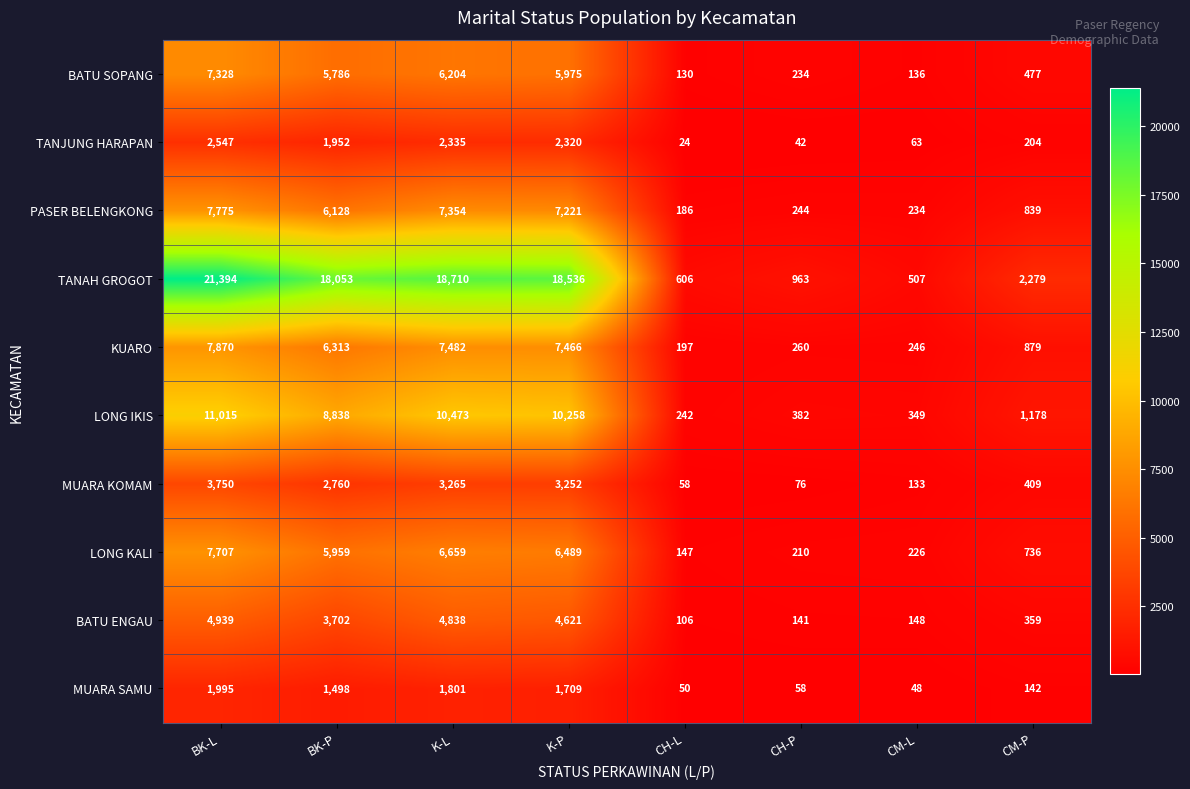

At which label does MUARA SAMU reach its peak?

BK-L